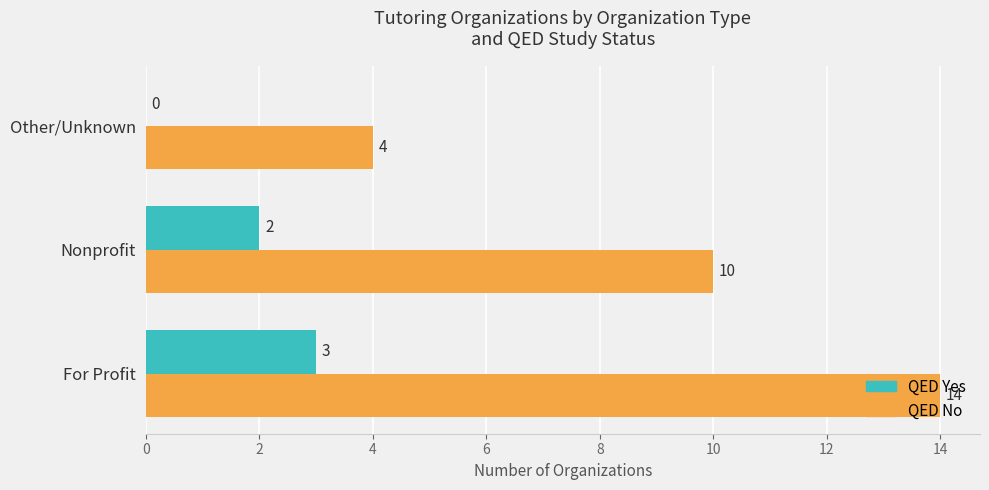

At which category is the sum across all series the highest?

For Profit